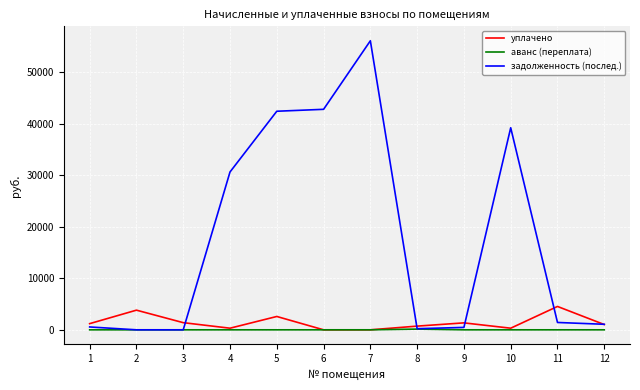

Which series changed the most between 6 and 10?

задолженность (послед.)